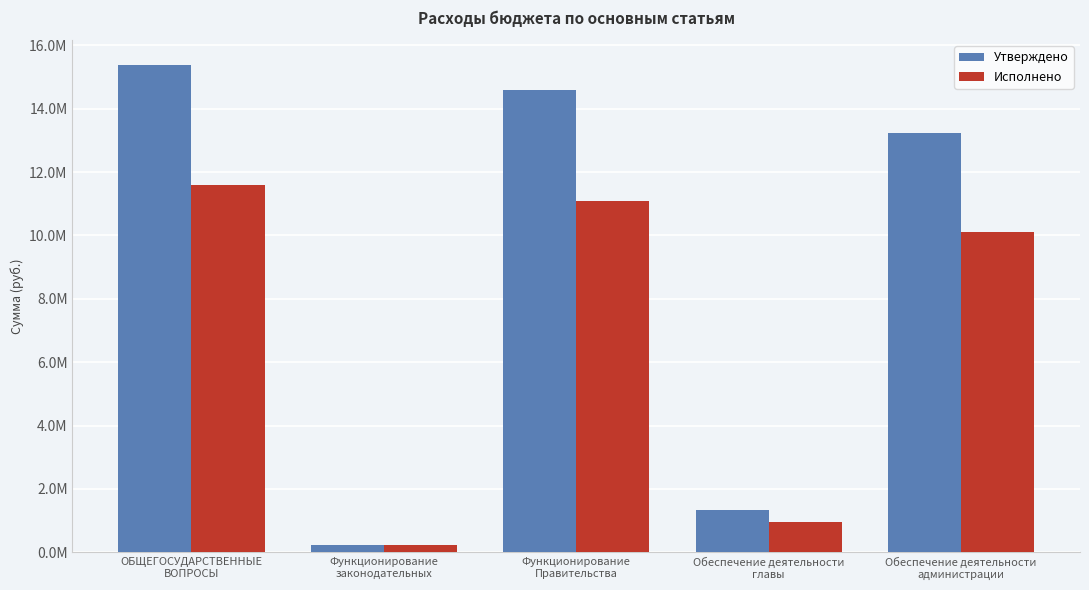

What are all the series names shown in the legend?

Утверждено, Исполнено